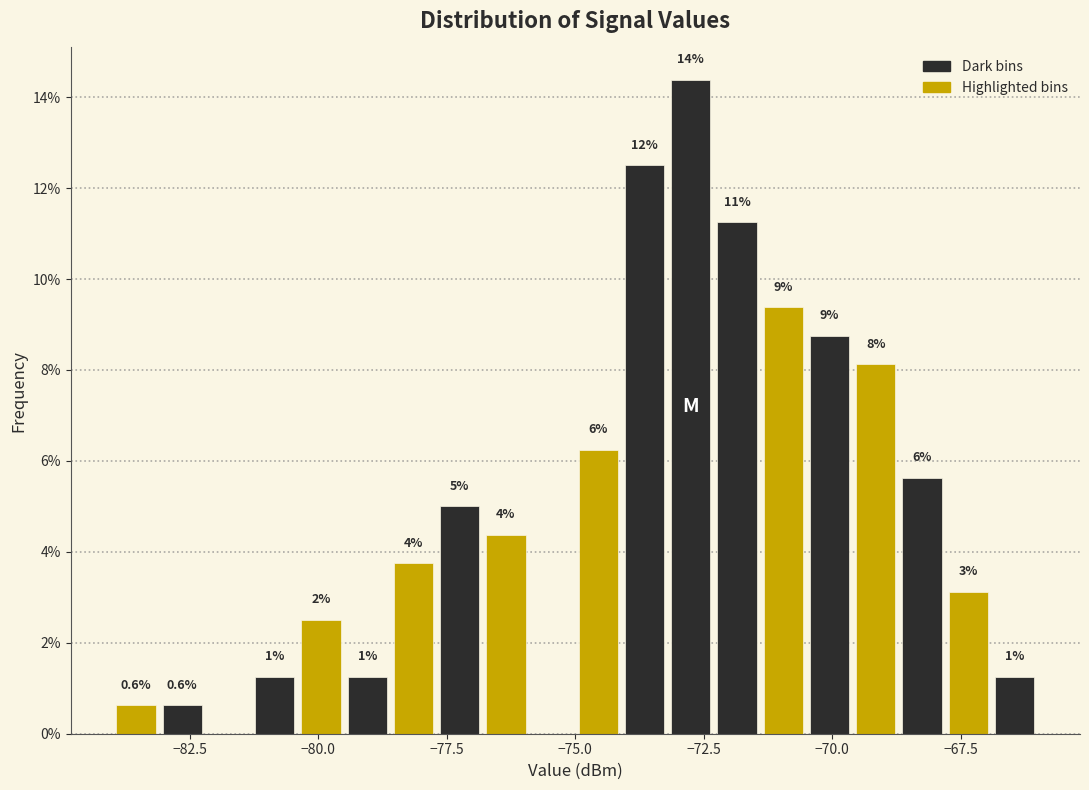

Around what value on the x-axis is the tallest bar? Give the approximate position of its centre, as read against the axis.

-72.5